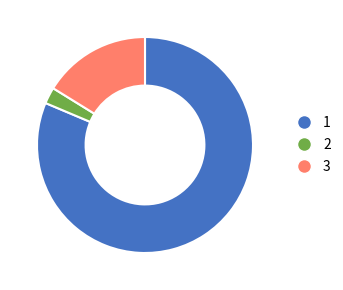

Is there any slice that represents more than half of the pie?

Yes